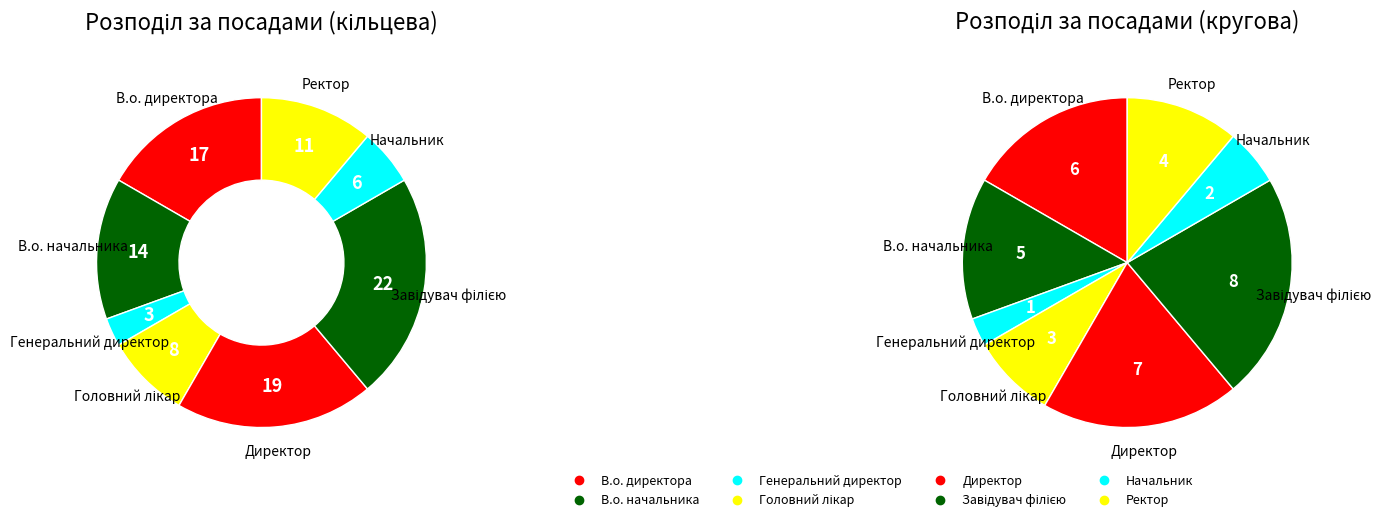

What is the smallest slice in the pie chart?

Генеральний директор